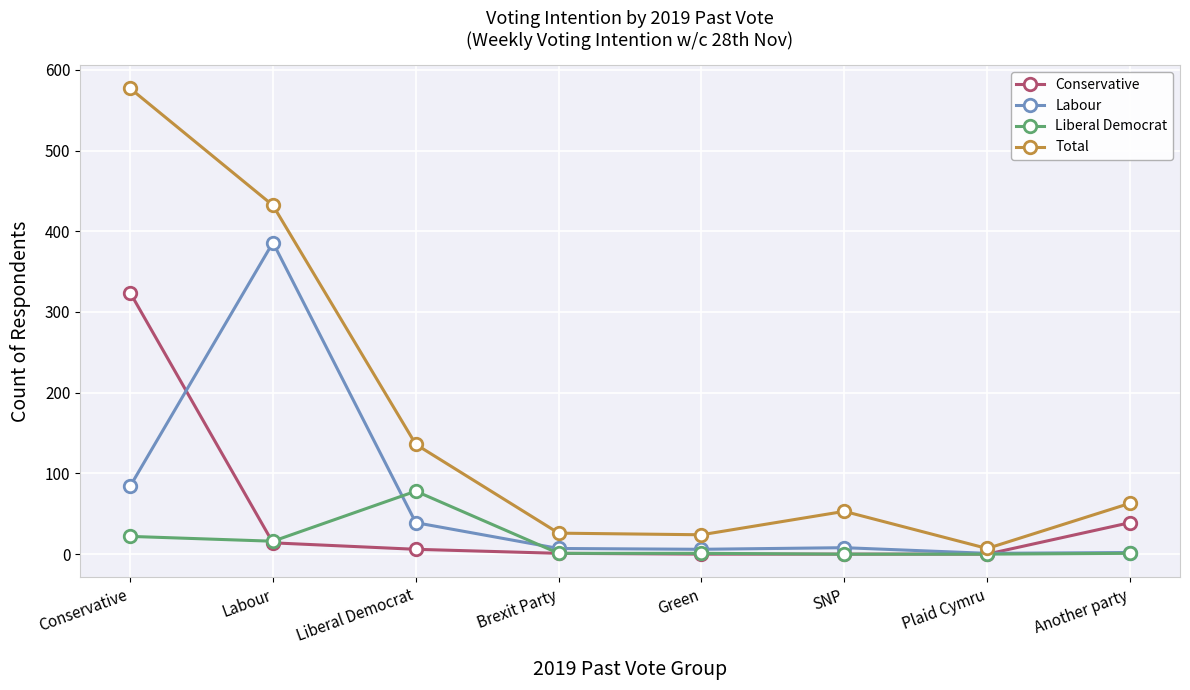

What is the total value across all series at Labour?

848